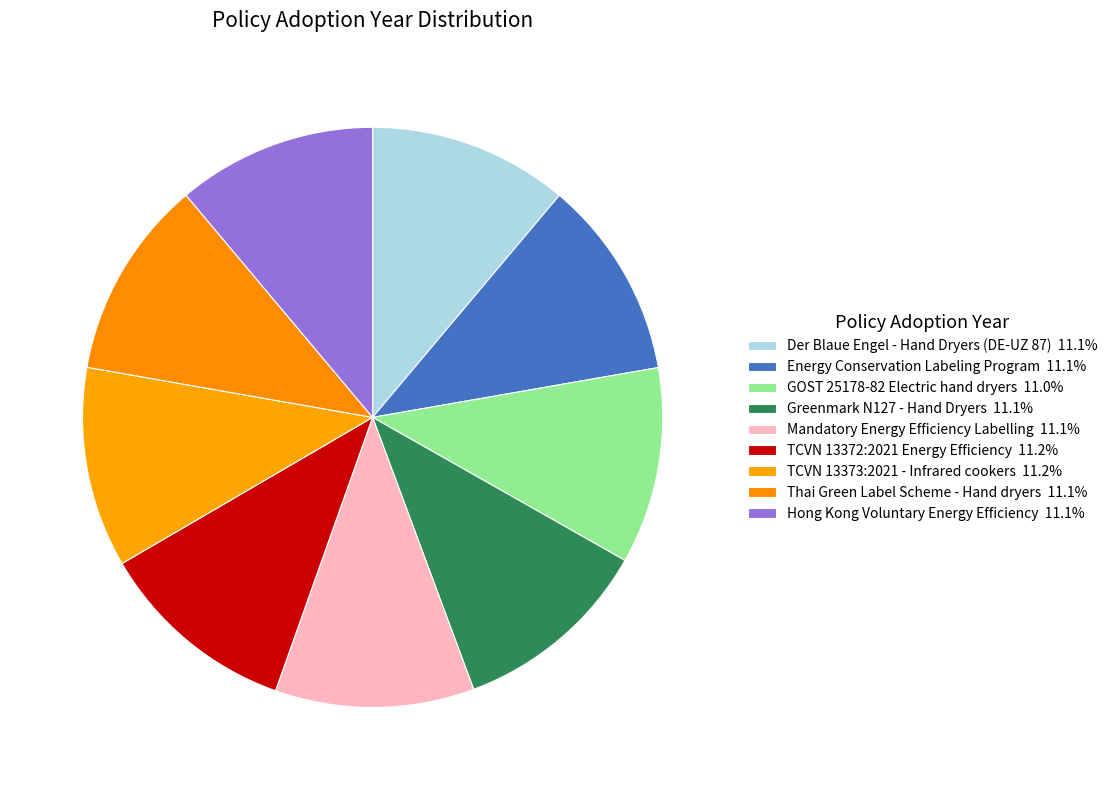

Does Der Blaue Engel - Hand Dryers (DE-UZ 87) account for over 50% of the chart?

No